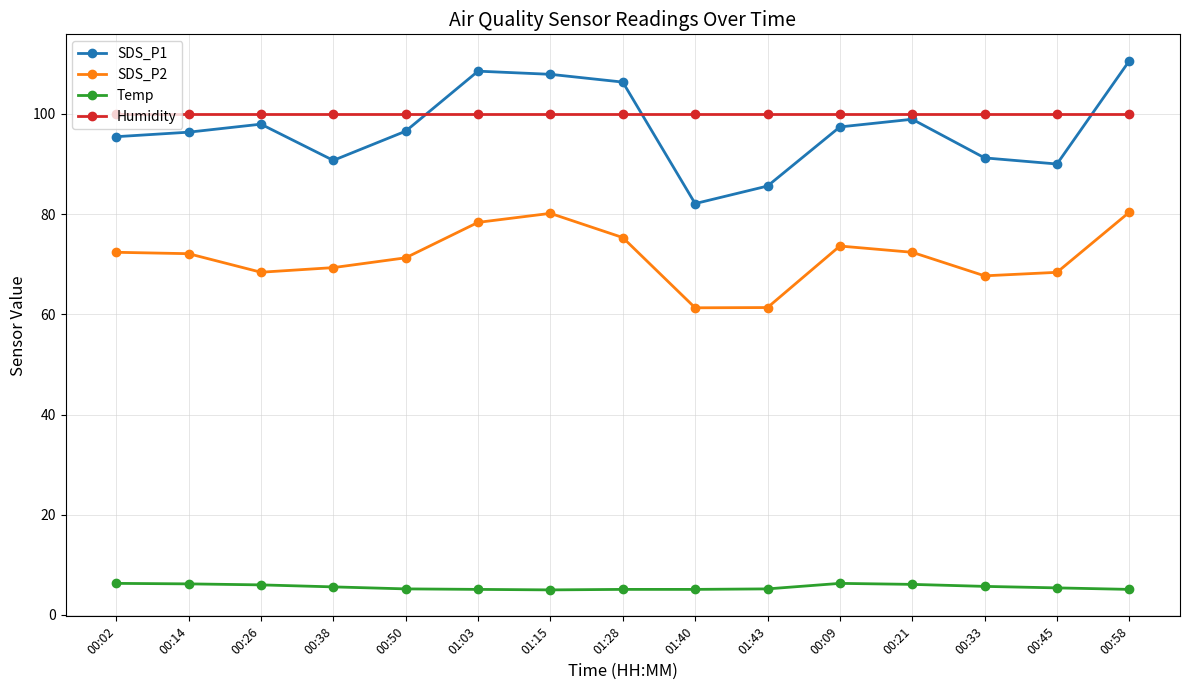

How many times do SDS_P1 and Humidity cross each other?

3